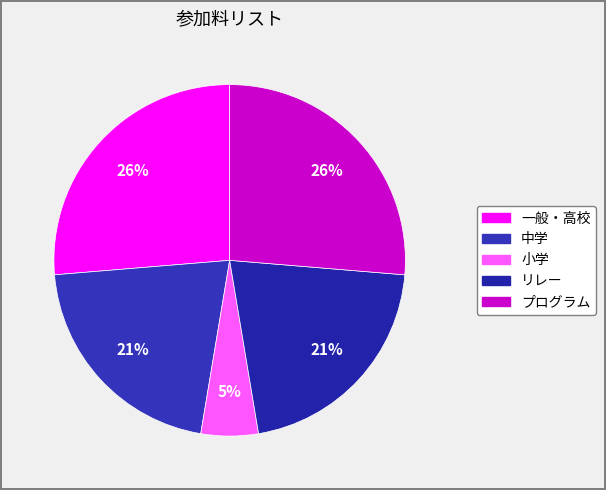

Does any single category account for the majority?

No